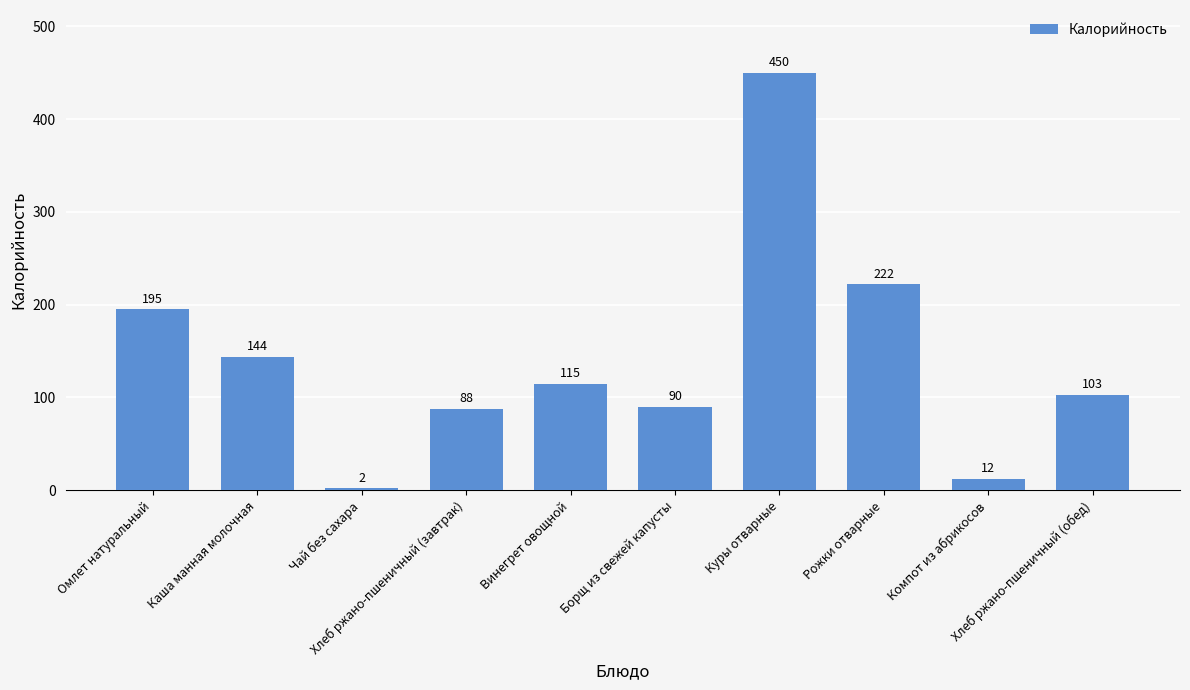

Reading left to right, what are all the values shown in this chart?

Омлет натуральный=195	Каша манная молочная=144	Чай без сахара=2	Хлеб ржано-пшеничный (завтрак)=88	Винегрет овощной=115	Борщ из свежей капусты=90	Куры отварные=450	Рожки отварные=222	Компот из абрикосов=12	Хлеб ржано-пшеничный (обед)=103